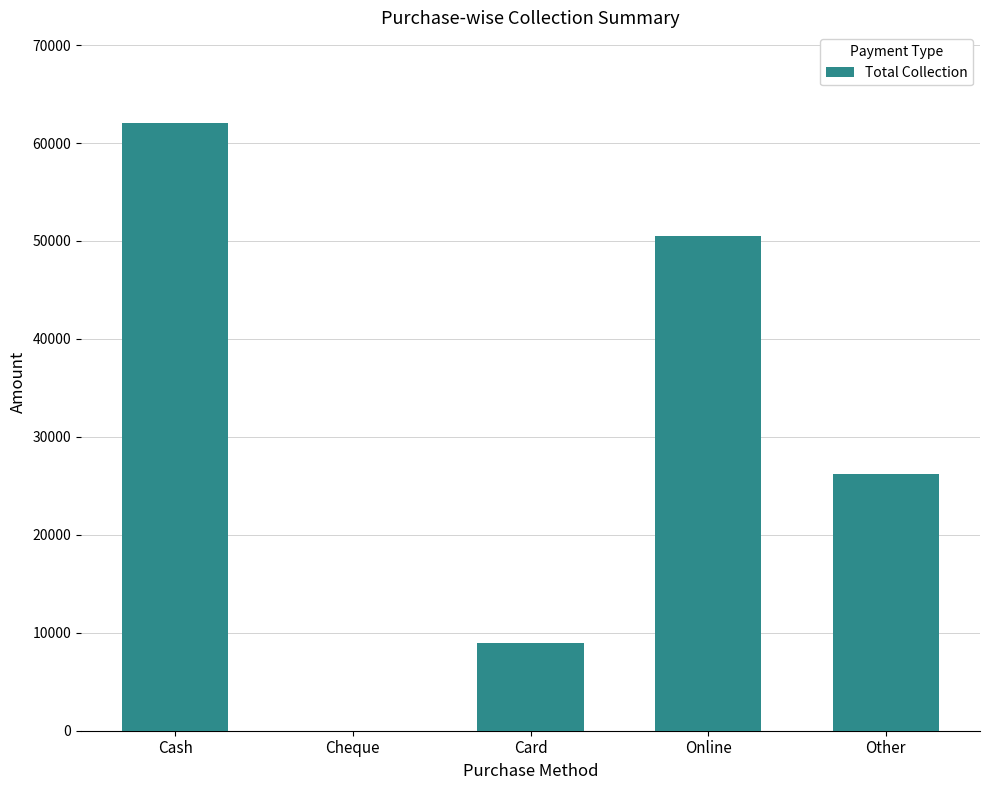

Between Other and Card, which is larger?

Other